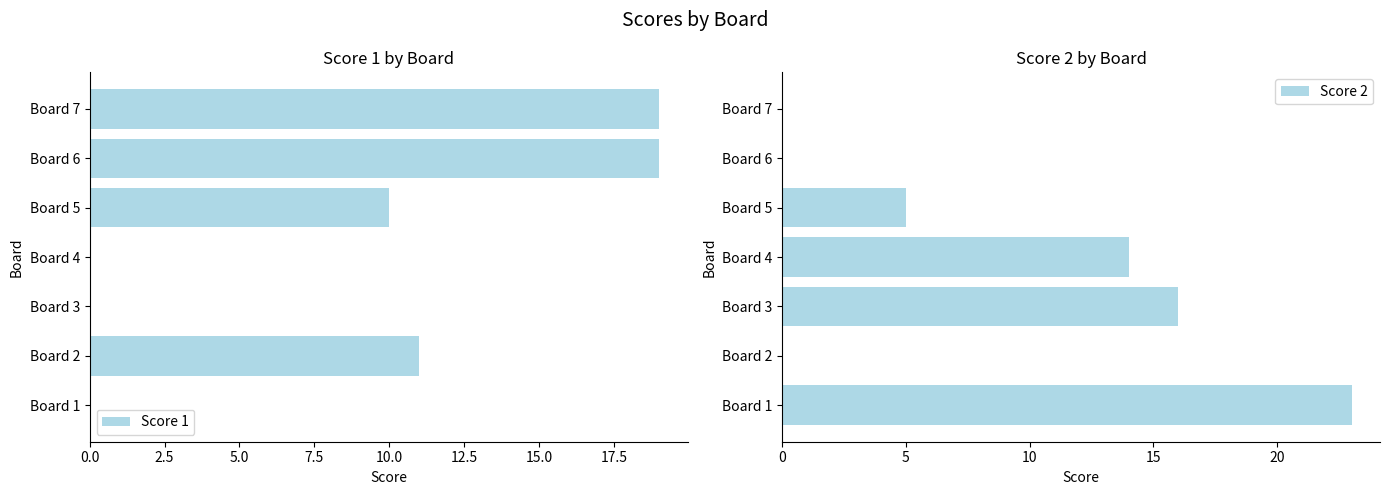

Is it true that Score 1 equals 0 at Board 3?

True